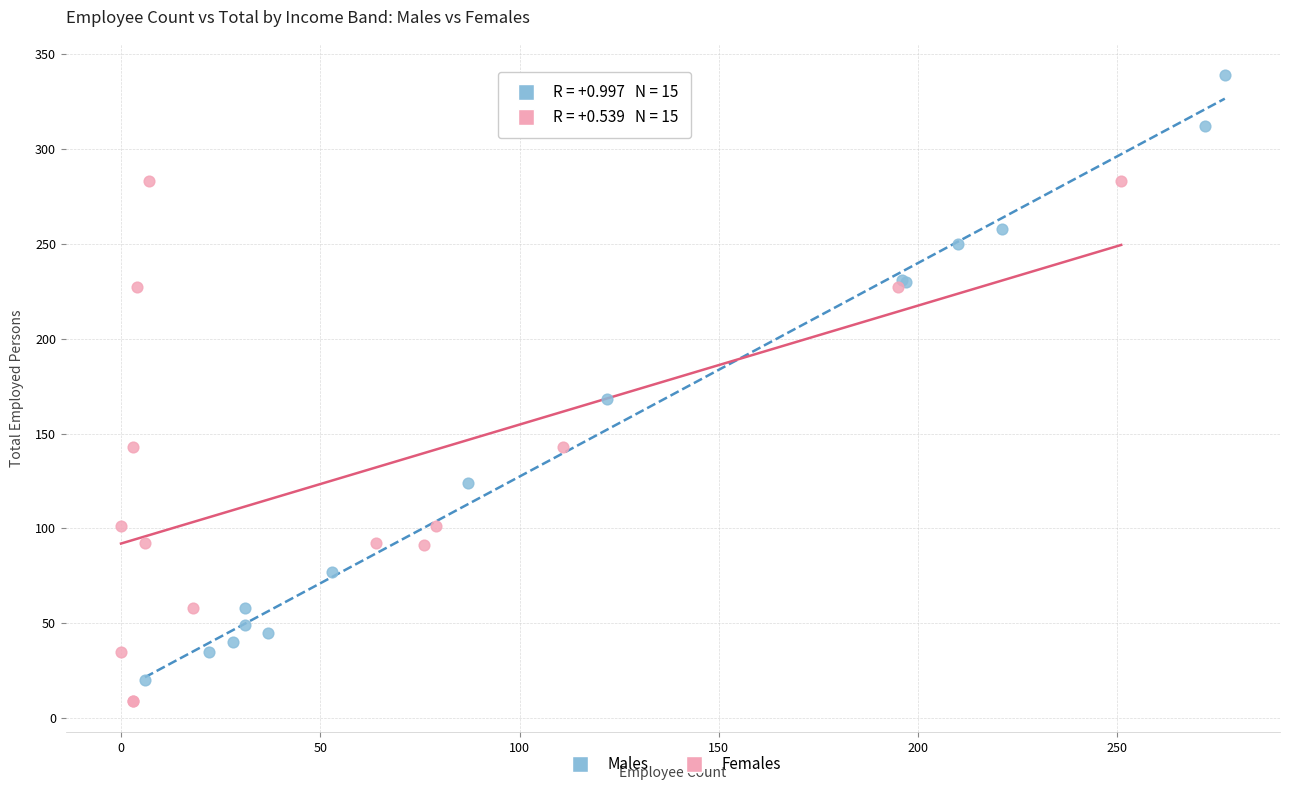

Which series has the largest Y range (max minus min)?

Males